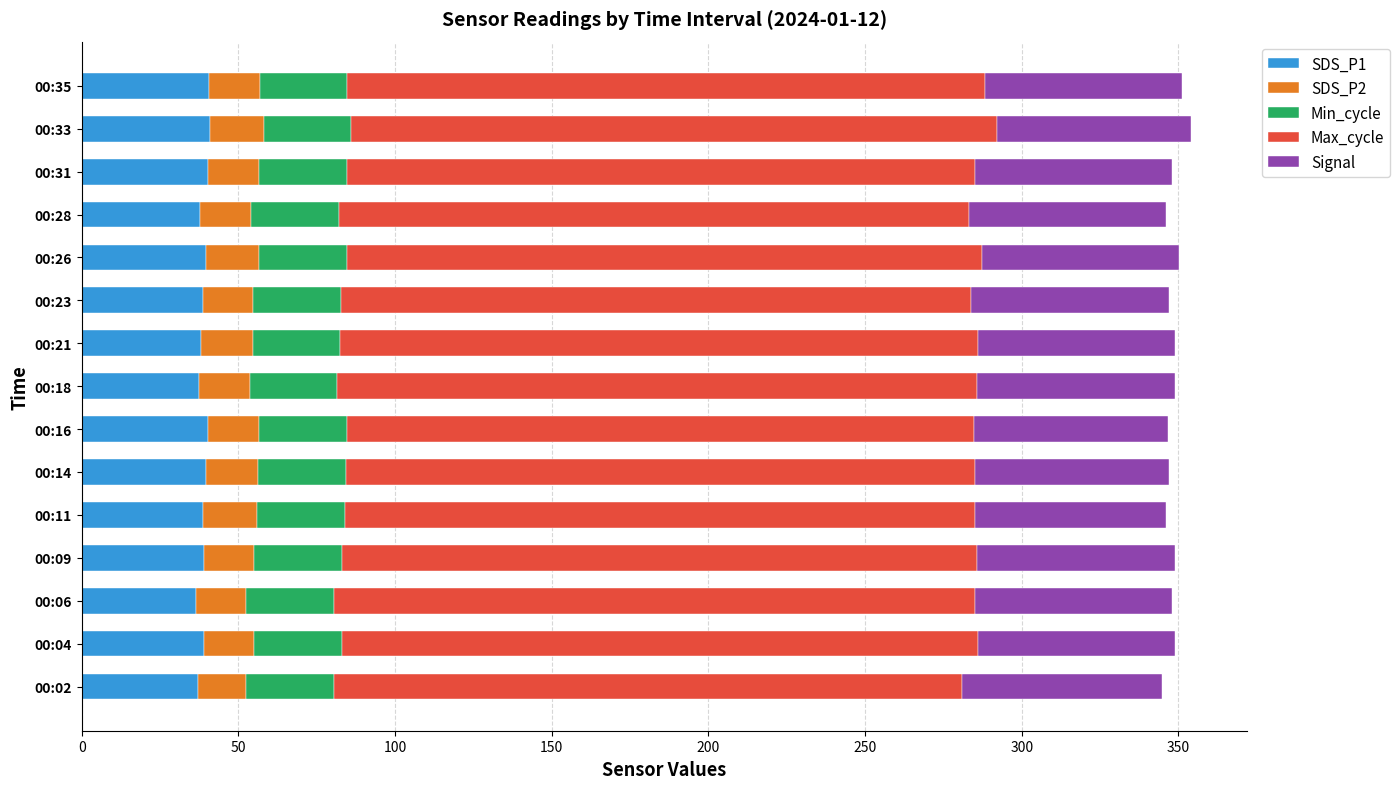

What is the difference between the maximum and minimum values in the SDS_P1 series?

4.6